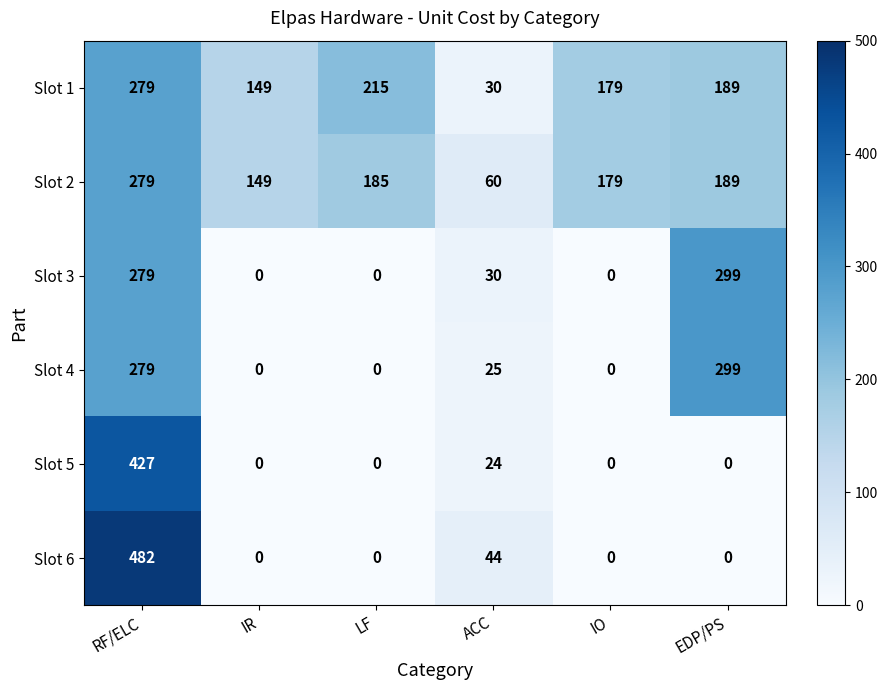

At which category is the sum across all series the highest?

RF/ELC